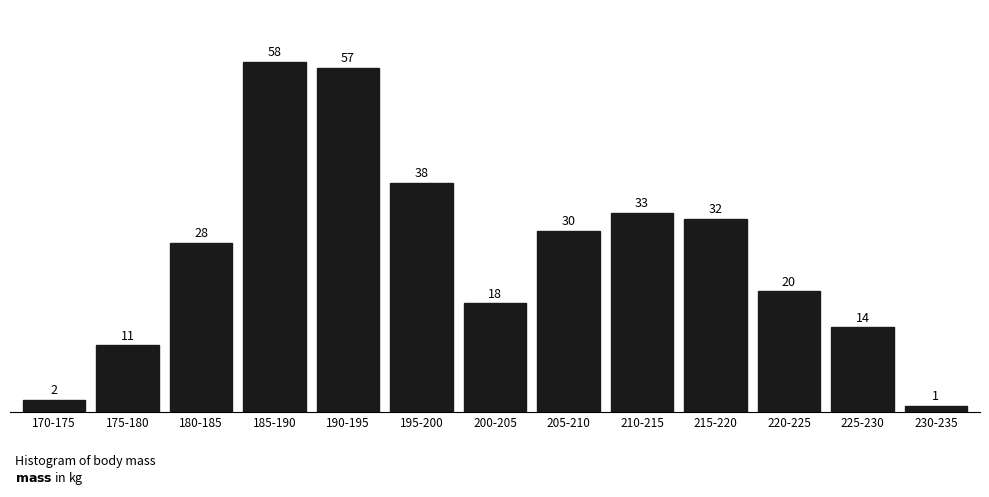

Reading left to right, transcribe all the data shown in this chart.

170-175=2	175-180=11	180-185=28	185-190=58	190-195=57	195-200=38	200-205=18	205-210=30	210-215=33	215-220=32	220-225=20	225-230=14	230-235=1